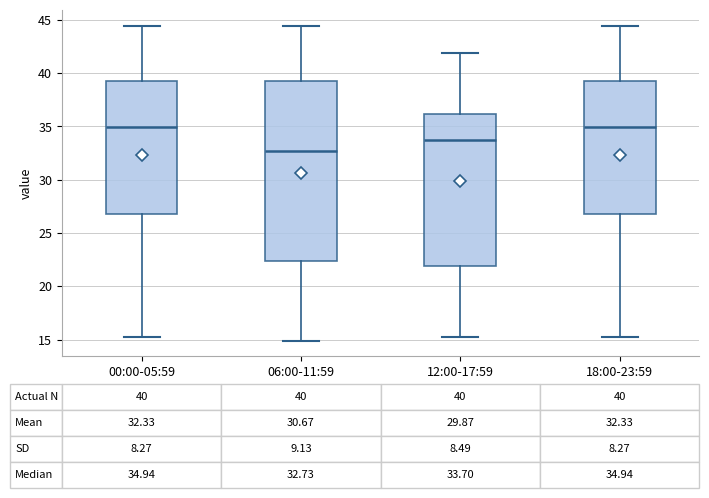

Which box has the lowest median line?

06:00-11:59